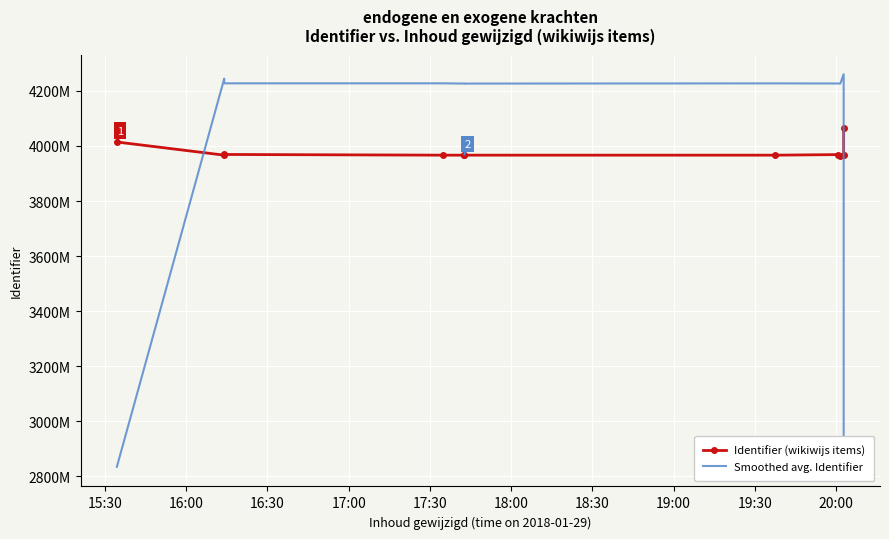

How many lines are shown in the chart?

2